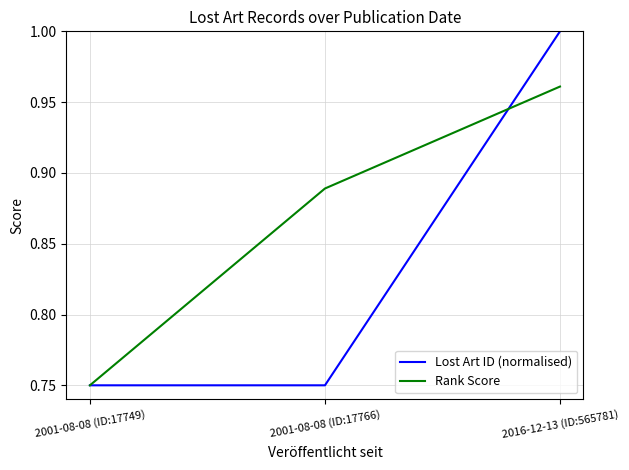

At which category does the chart reach its peak across all series?

2016-12-13 (ID:565781)